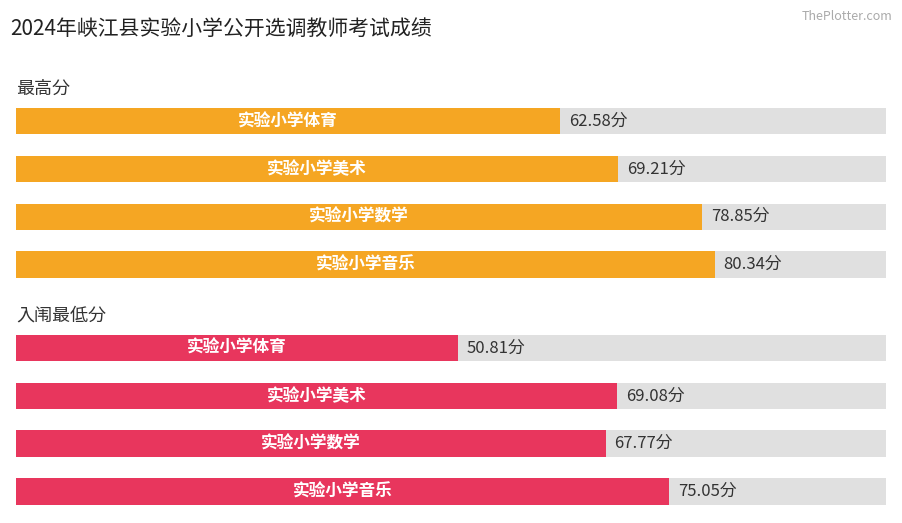

Are the bars horizontal?

Yes